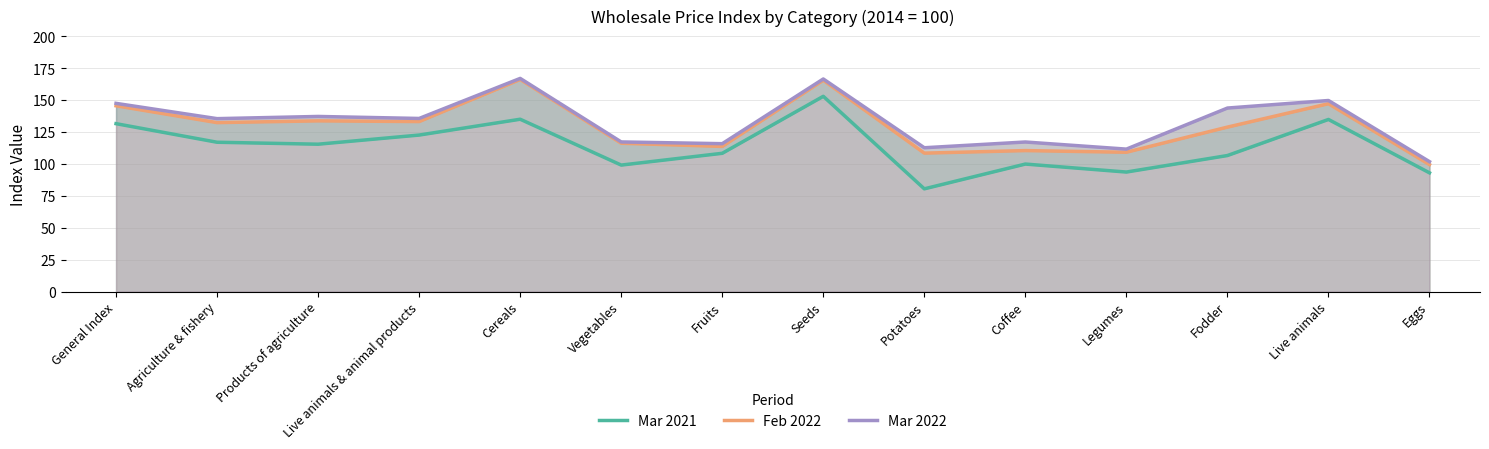

How many interior local valleys does the Mar 2022 series have?

5